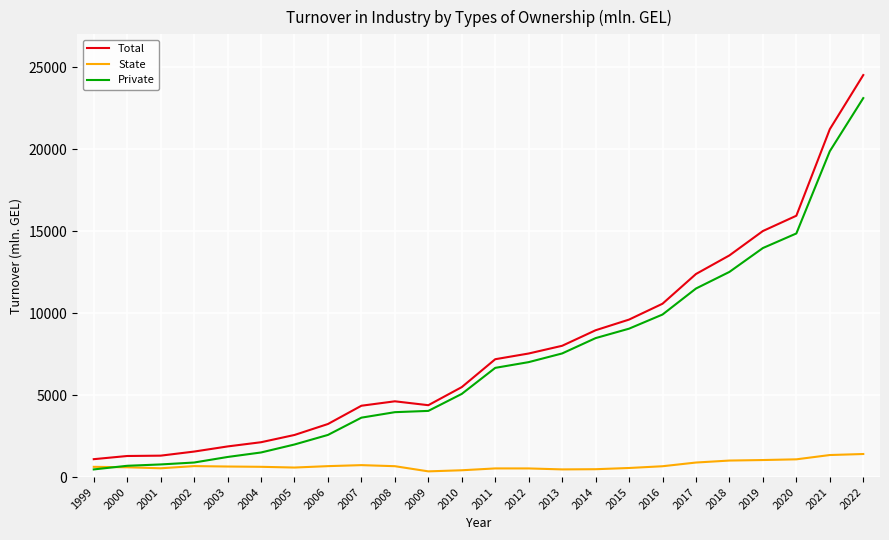

What is the total value across all series at 2022?

49034.0